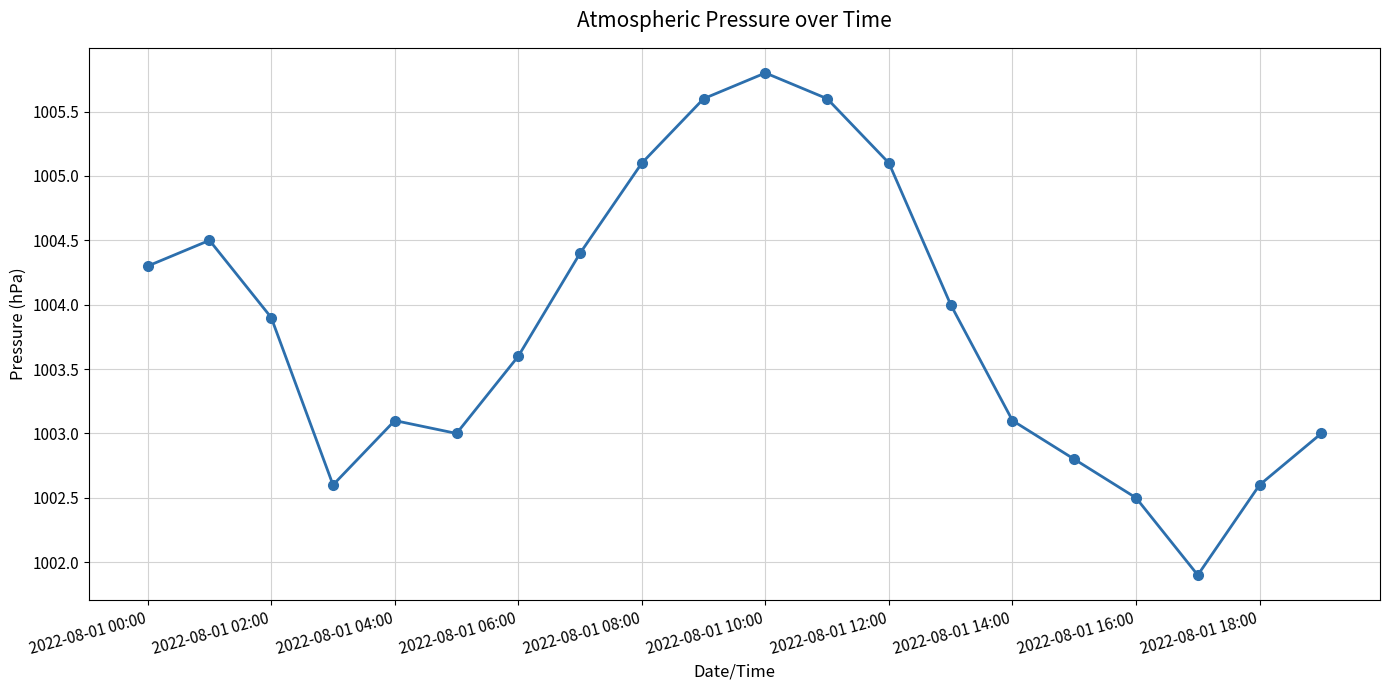

How many interior local peaks (higher than both neighbors) does the data have?

3